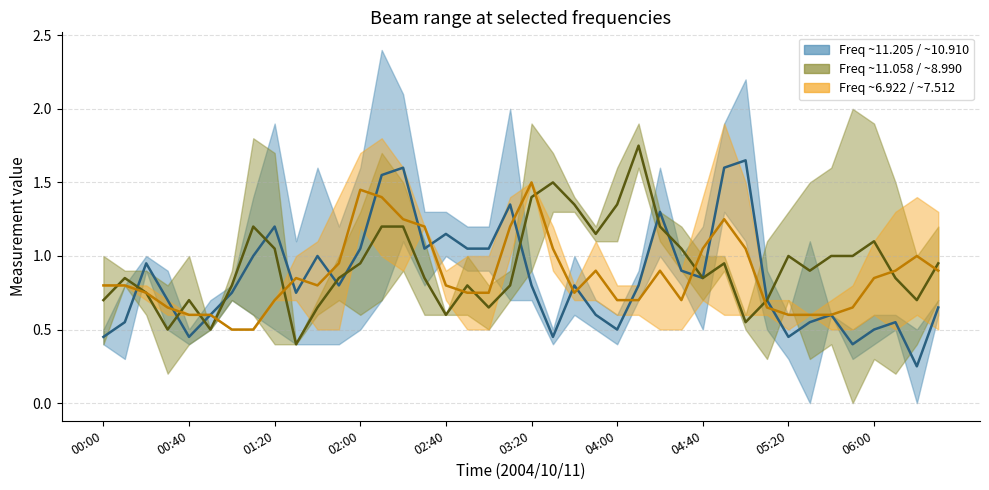

What is the maximum value for 8.990?

2.0